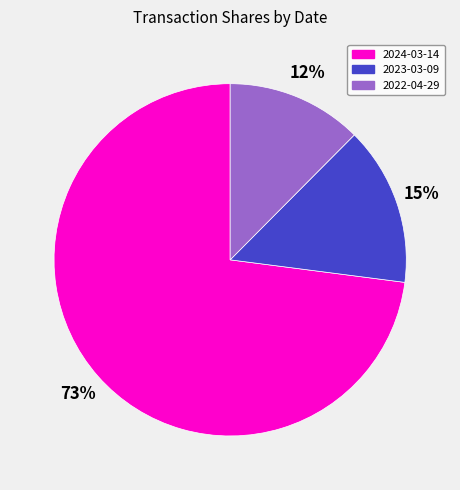

How many slices are in this pie chart?

3